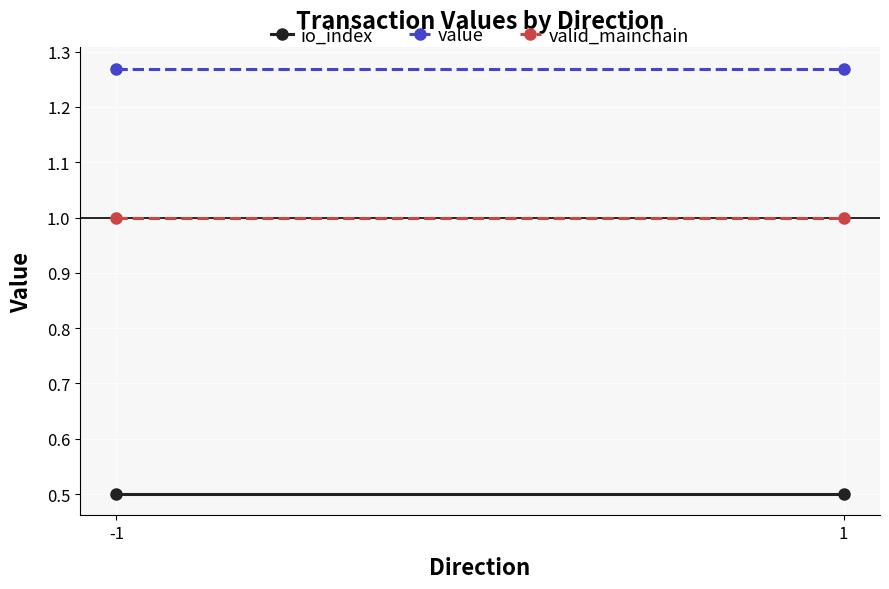

List the series in order of their peak value, highest first.

value, valid_mainchain, io_index